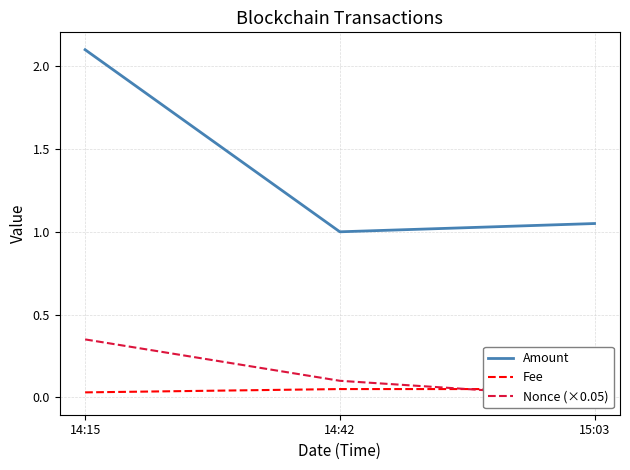

The value of Amount at 15:03 is 1.1. True or false?

True